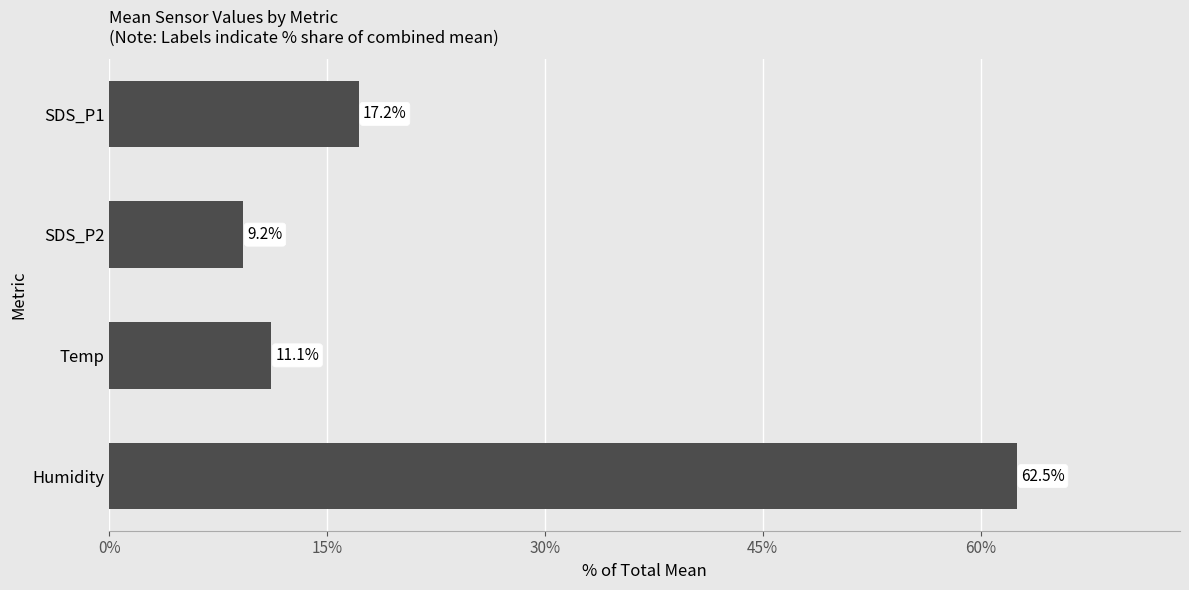

How many distinct data groups are displayed?

1